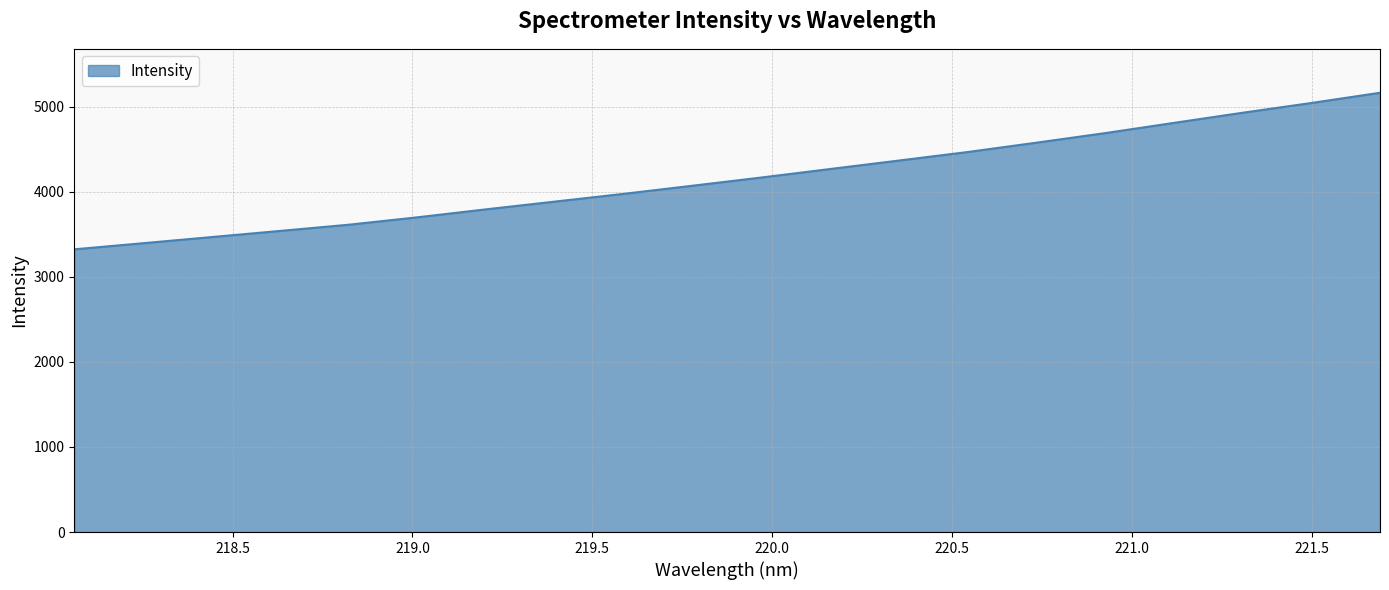

Reading left to right, extract all data points from this chart.

3323.0	3394.6	3467.2	3539.6	3612.8	3700.1	3793.9	3884.9	3975.8	4071.2	4167.5	4267.4	4366.8	4466.8	4576.7	4689.1	4809.1	4928.4	5042.9	5163.1